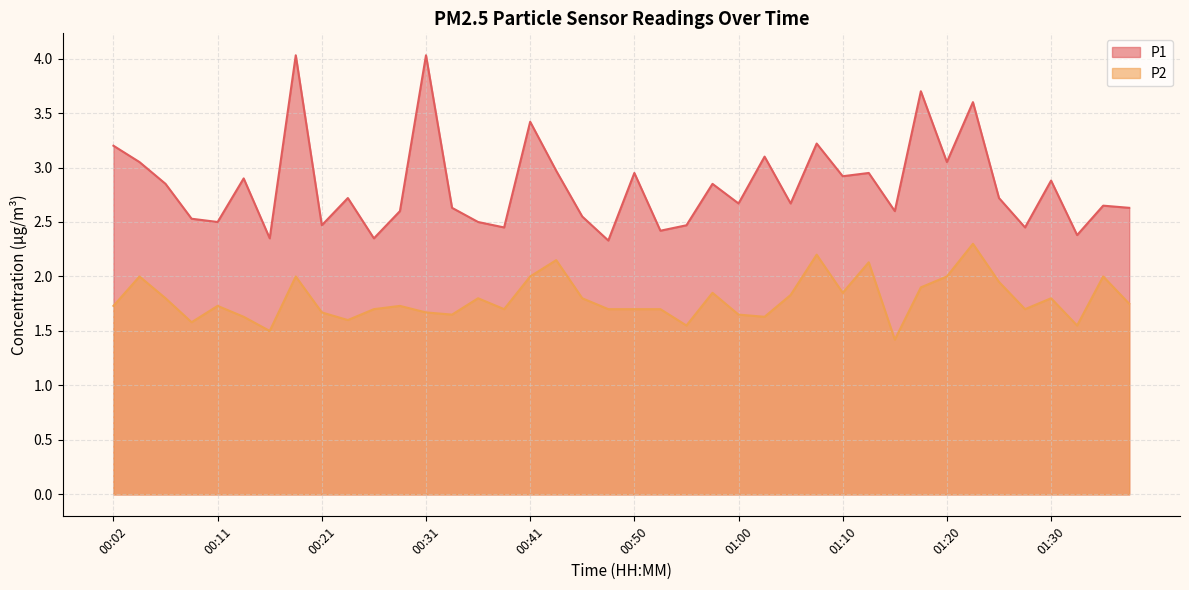

Rank the series at 00:14 from lowest to highest value.

P2, P1